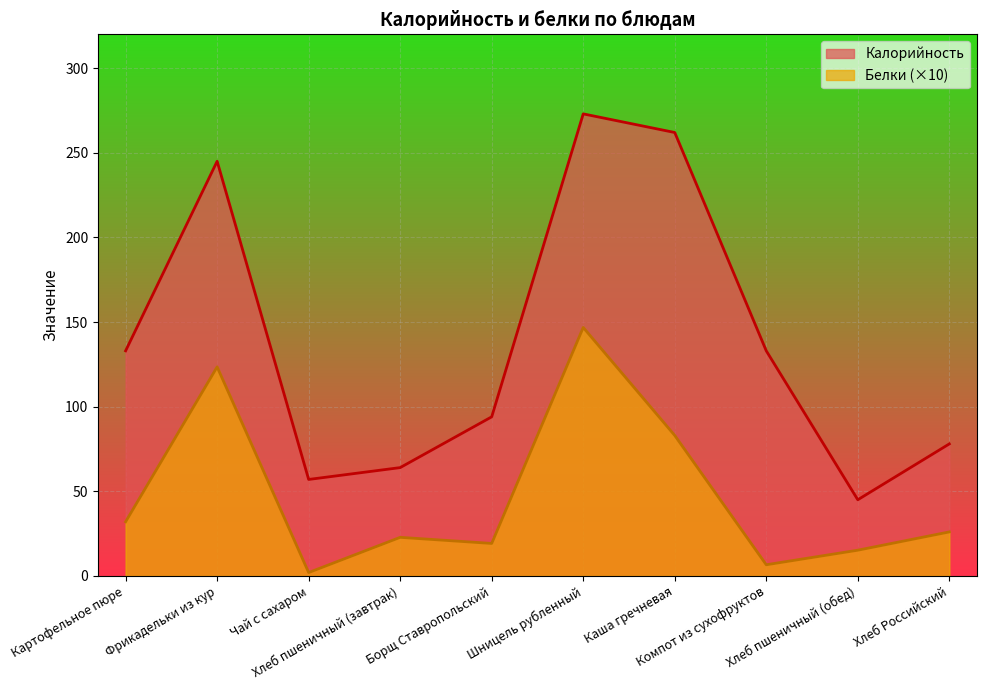

What is the average value of the Белки series?

47.7